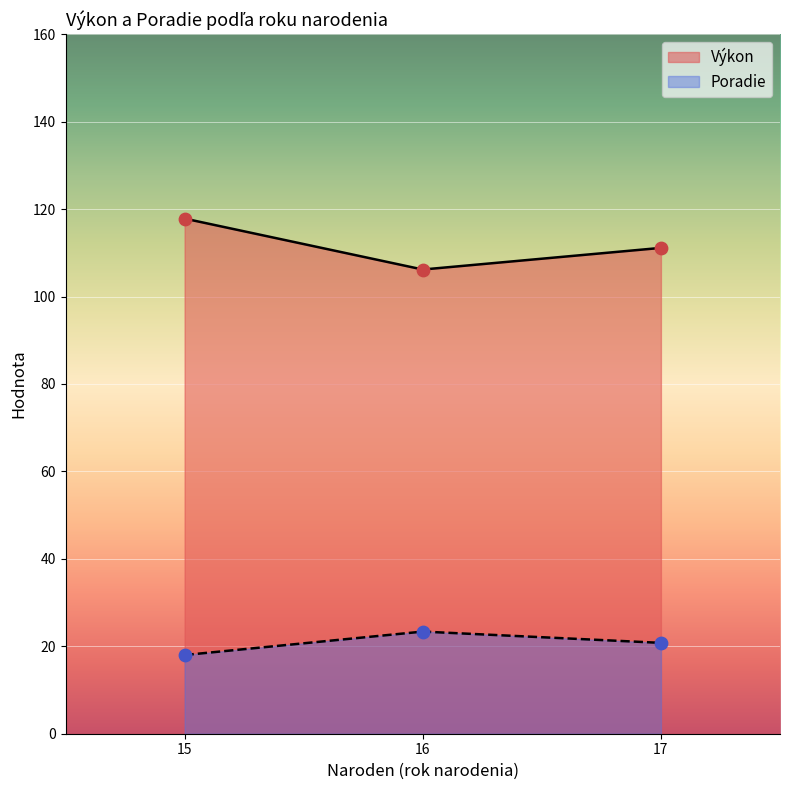

Is the value of Poradie at 17 greater than the value of Výkon at 17?

No